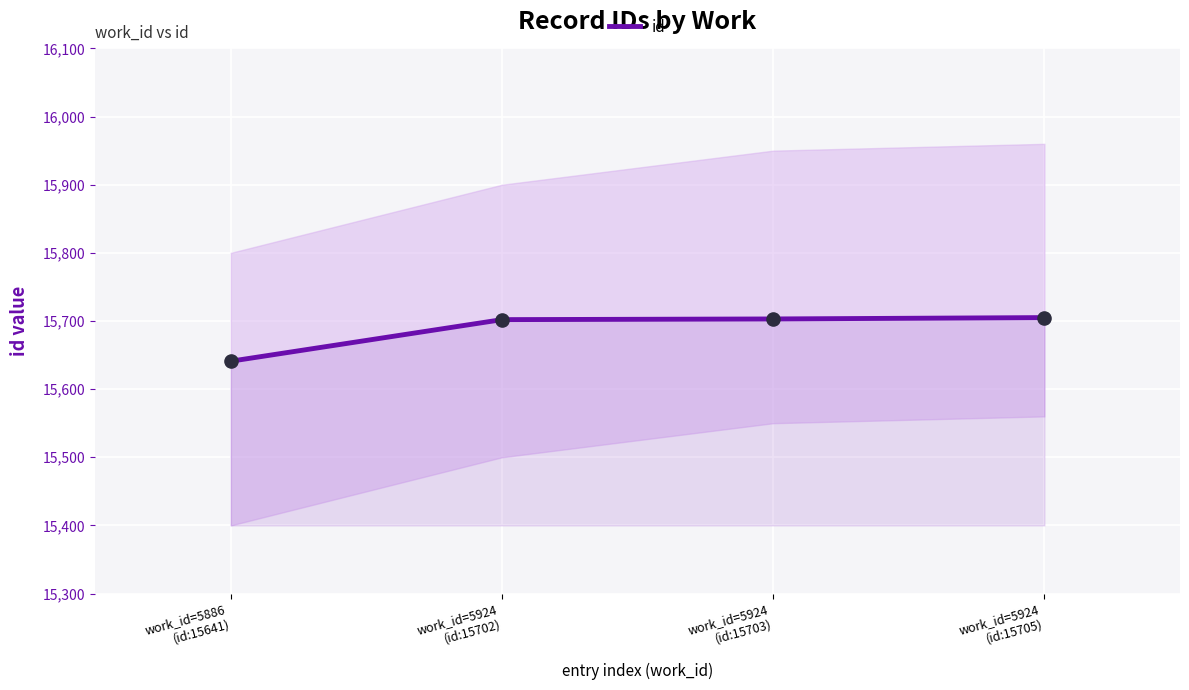

What is the change in value from work_id=5886
(id:15641) to work_id=5924
(id:15702)?

+61